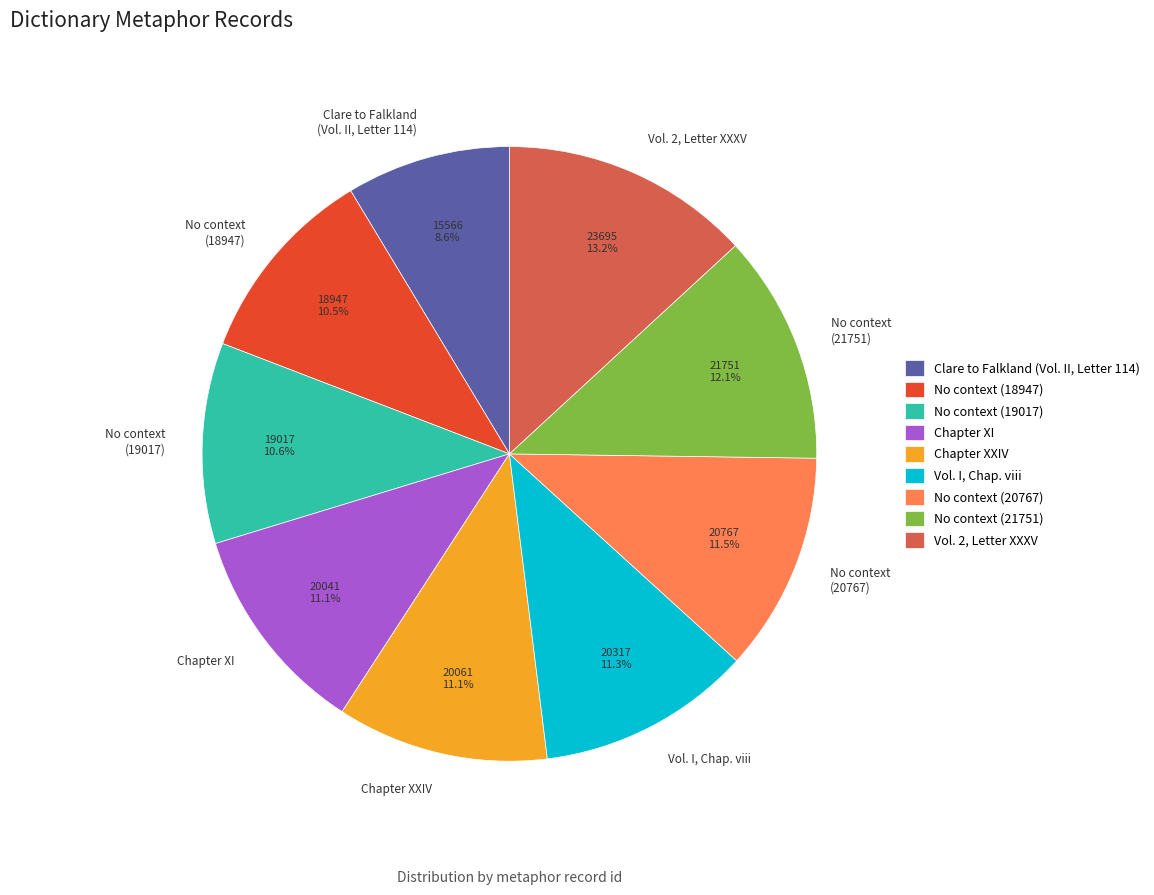

Which slice is the largest?

Vol. 2, Letter XXXV